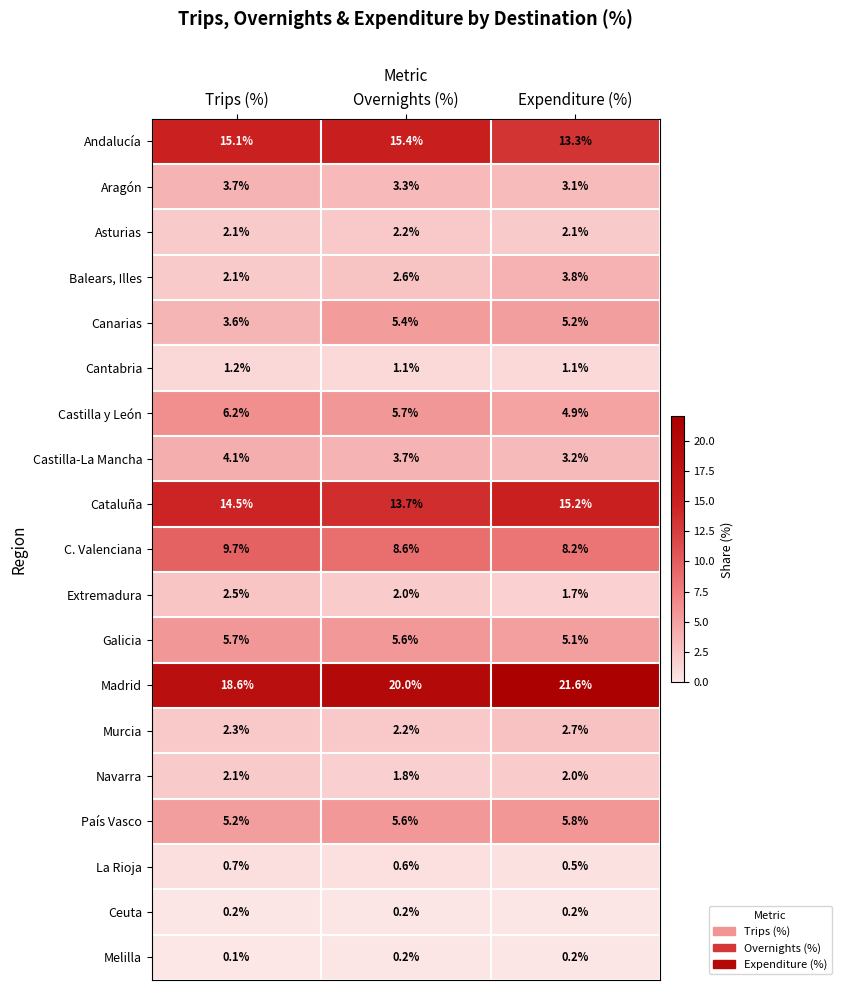

What is the average value of the Galicia series?

5.5